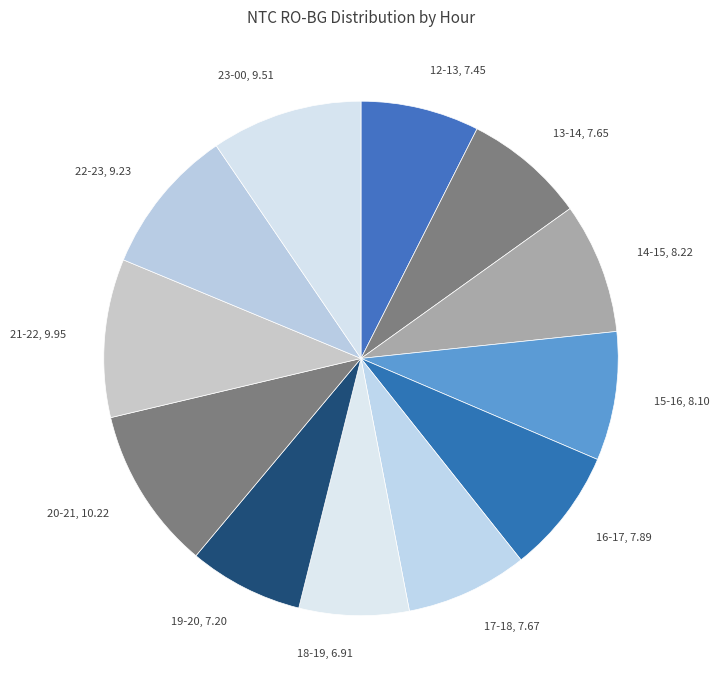

How many segments does this pie chart have?

12